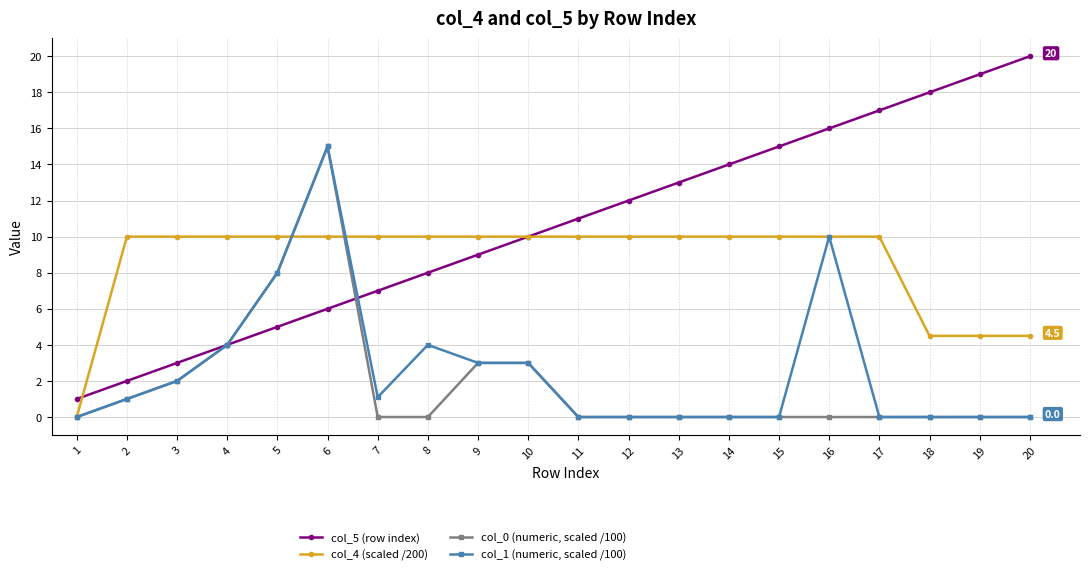

True or false: col_0 (numeric, scaled /100) and col_5 (row index) intersect in this chart.

True